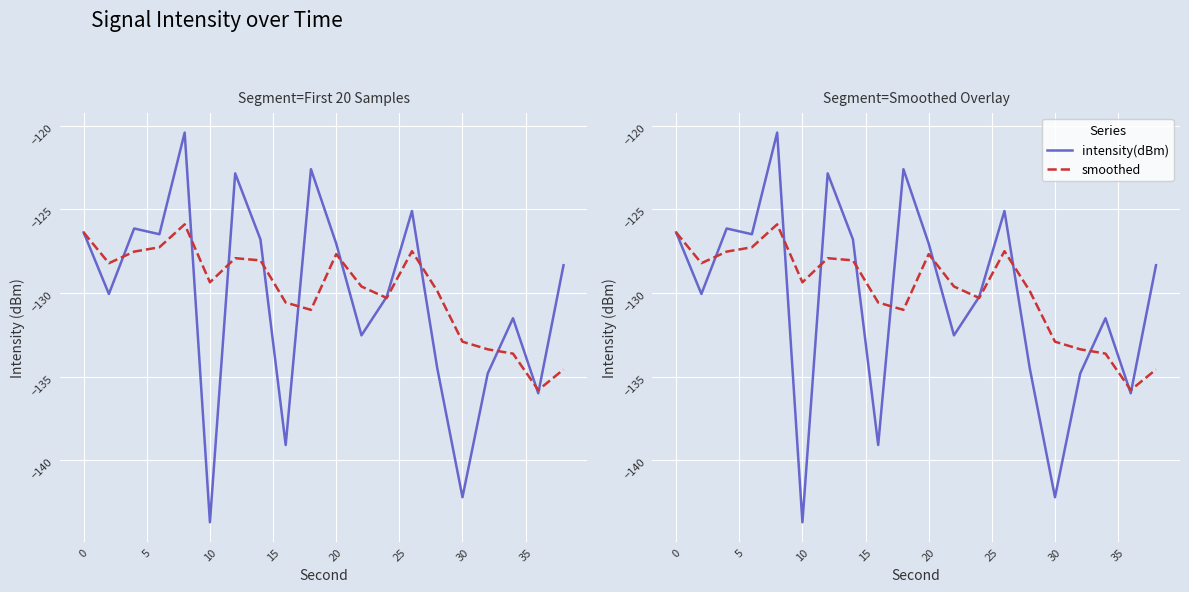

What is the smallest value displayed?

-143.7